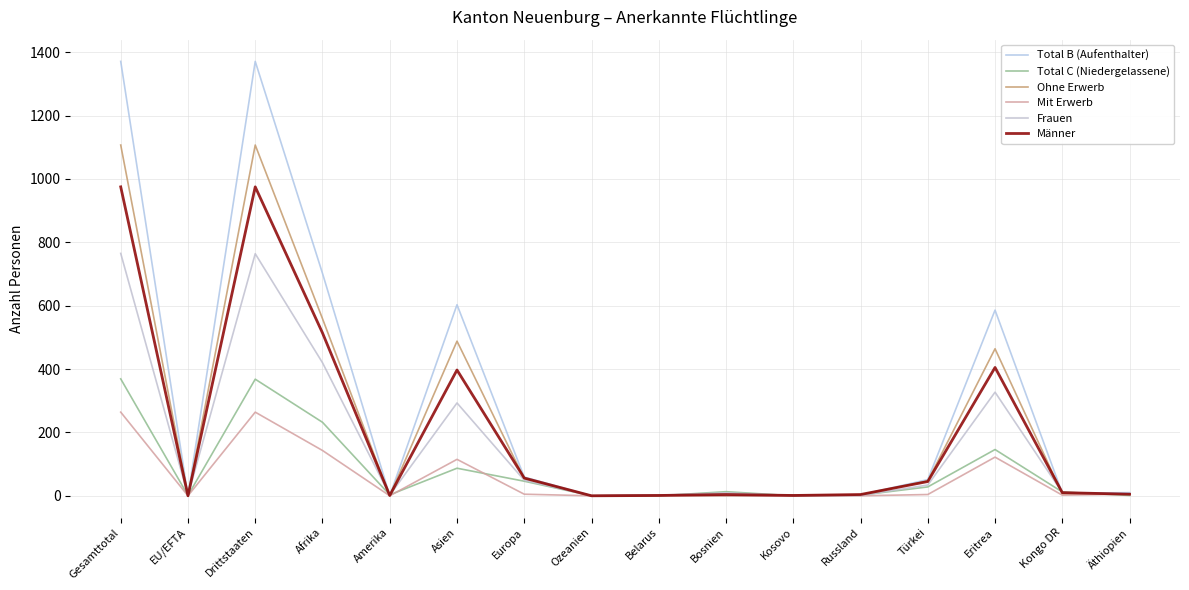

Does the chart have visible grid lines?

Yes